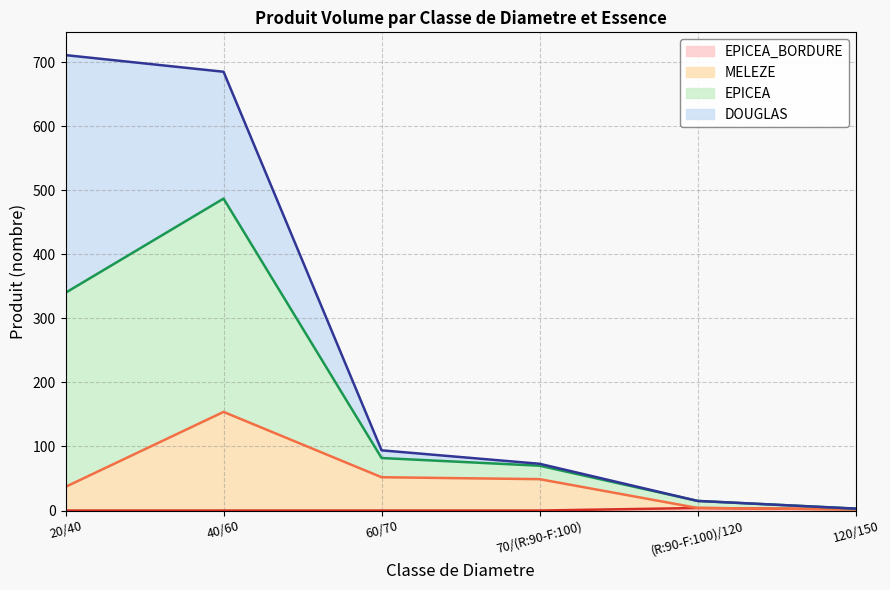

What is the total value across all series at 20/40?

711